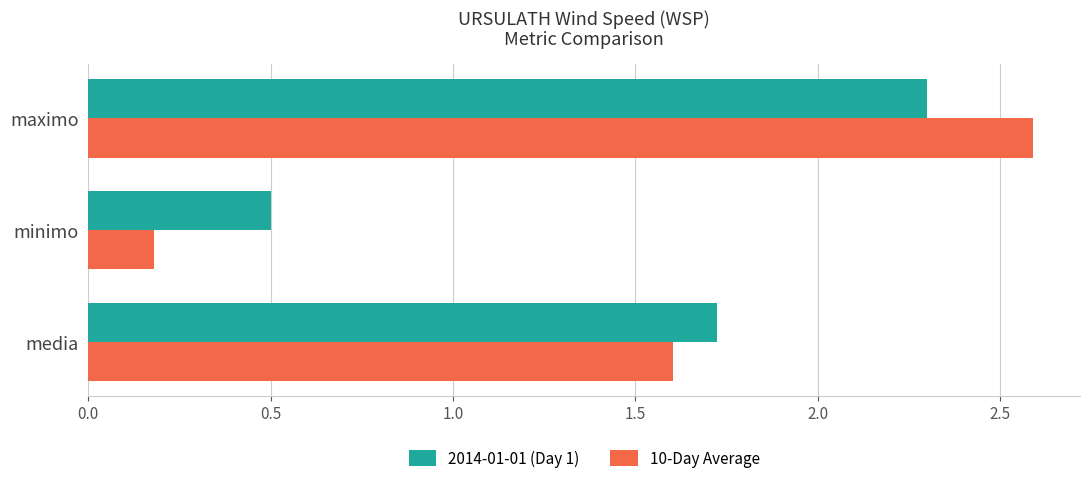

What is the difference between the maximum and second lowest values in the 10-Day Average series?

1.0